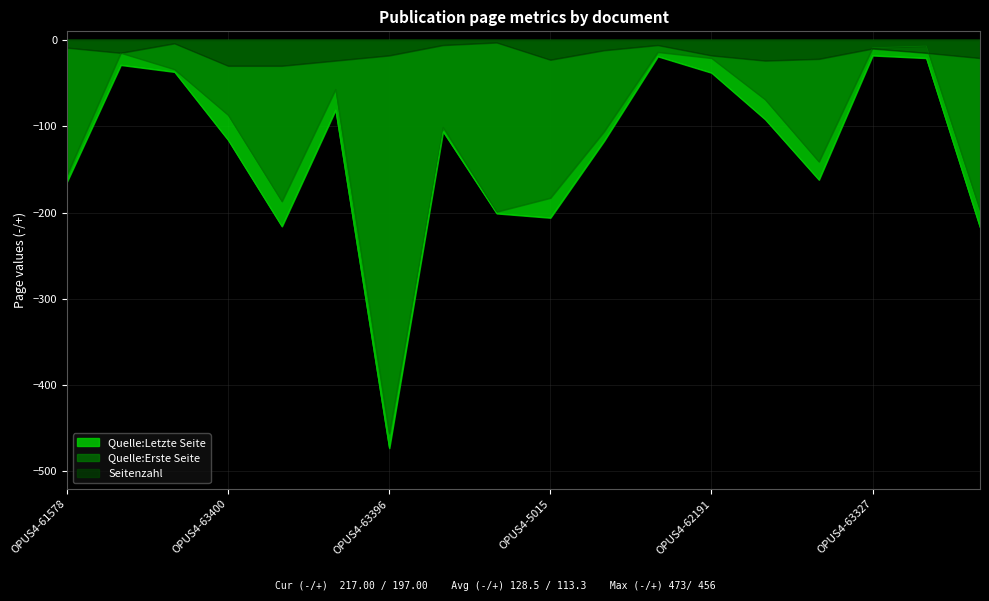

How many lines are shown in the chart?

3